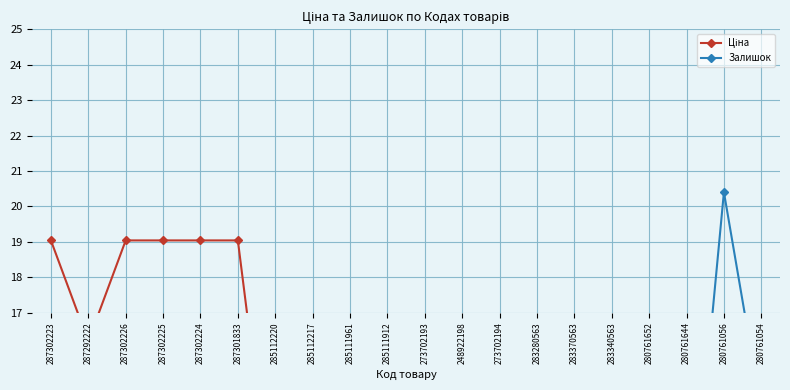

At how many categories does at least one series exceed 11?

8